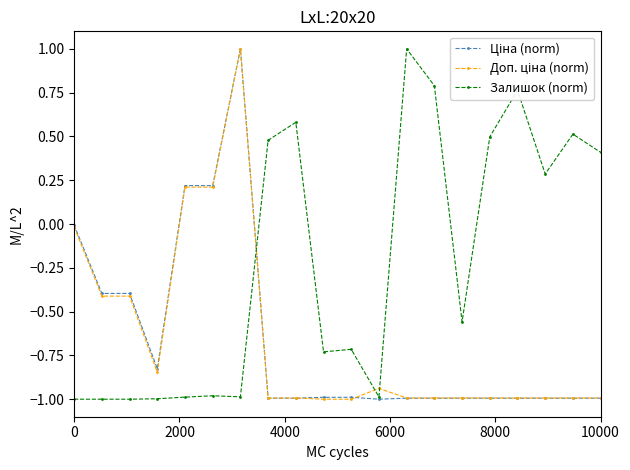

What is the value of the Залишок (norm) point at the 8th from the left?

0.5